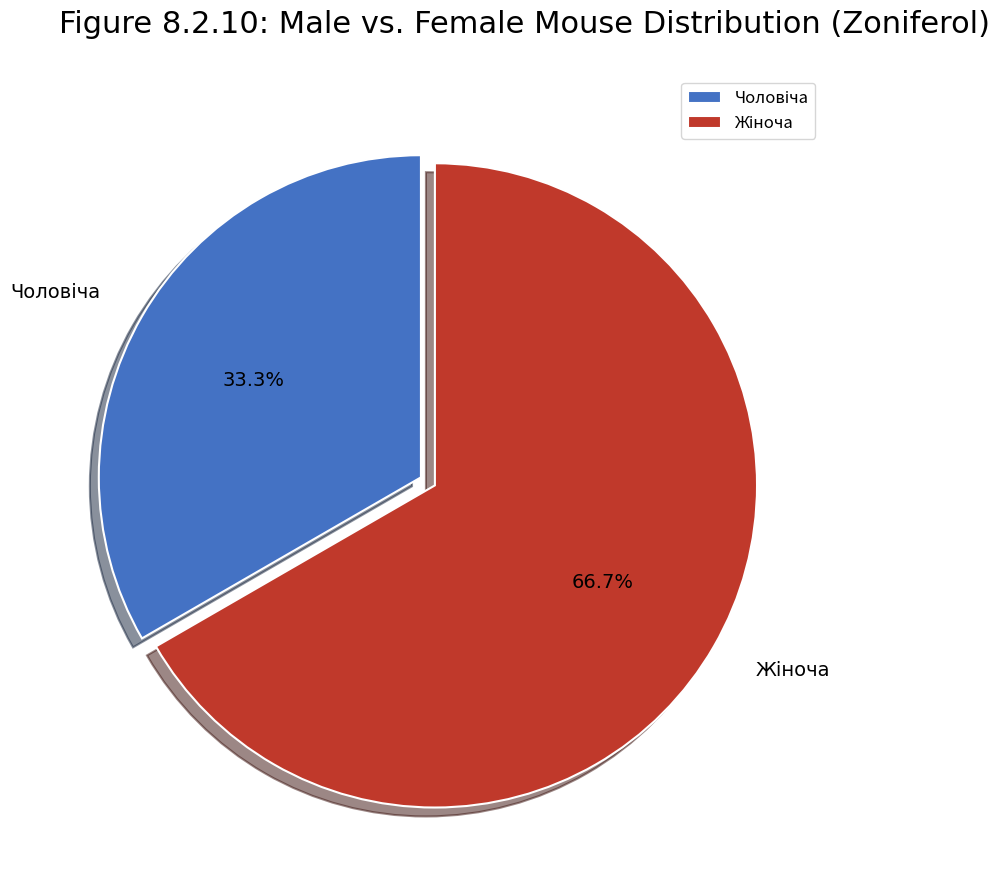

Is there any slice that represents more than half of the pie?

Yes